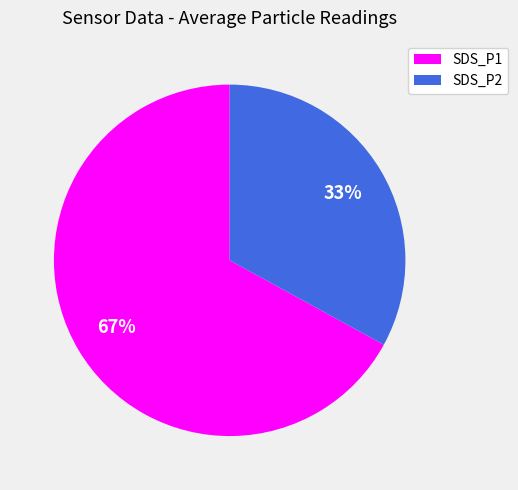

Which slice is the largest?

SDS_P1